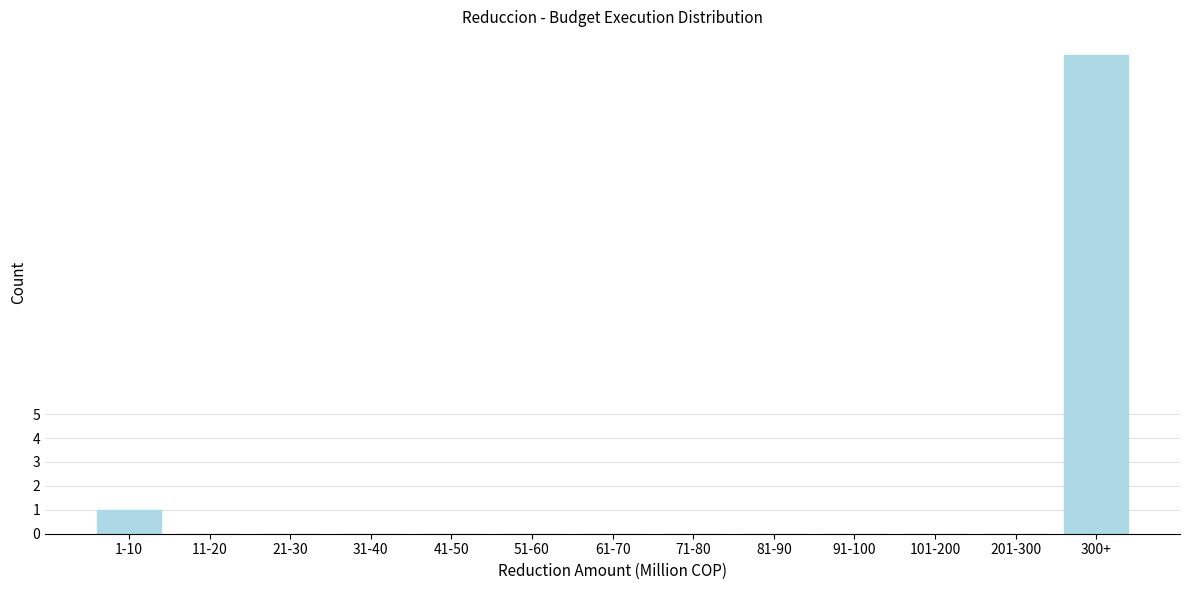

Reading left to right, transcribe all the data shown in this chart.

1-10=1	11-20=0	21-30=0	31-40=0	41-50=0	51-60=0	61-70=0	71-80=0	81-90=0	91-100=0	101-200=0	201-300=0	300+=20